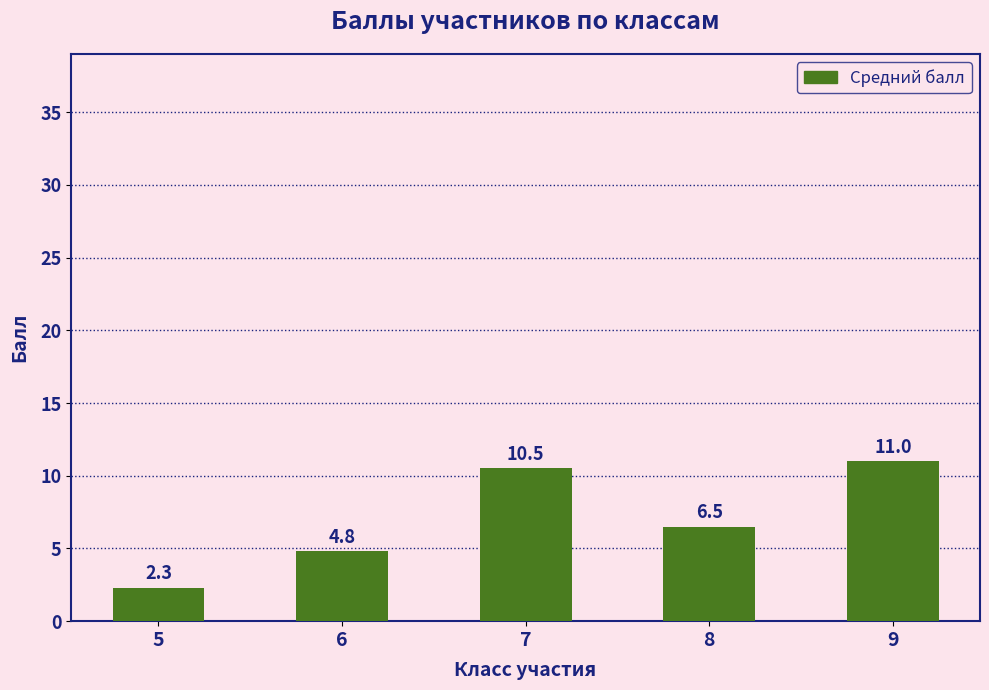

True or false: the data shows 16.7 at 9.

False